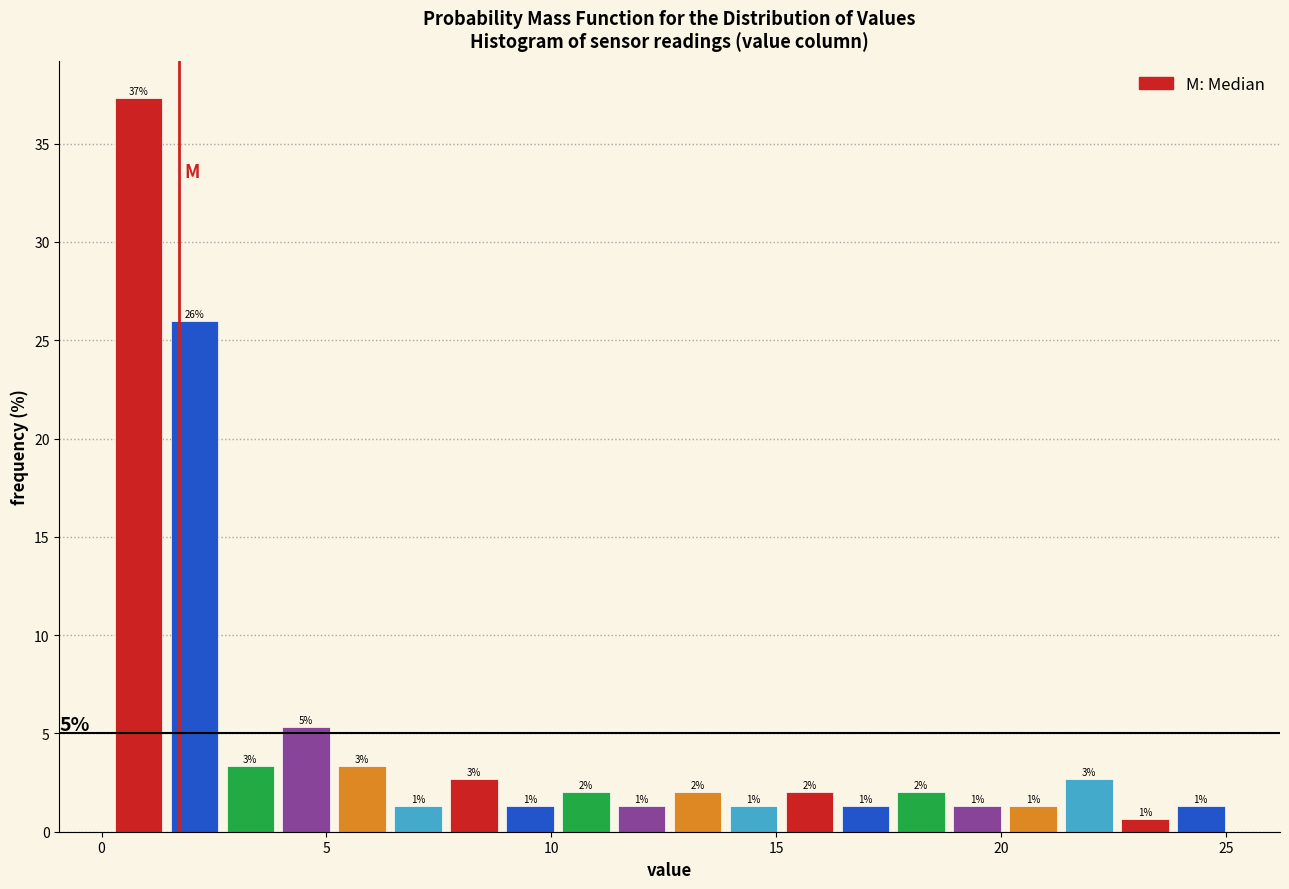

Read against the x-axis, roughly where is the centre of the tallest bar?

1.0